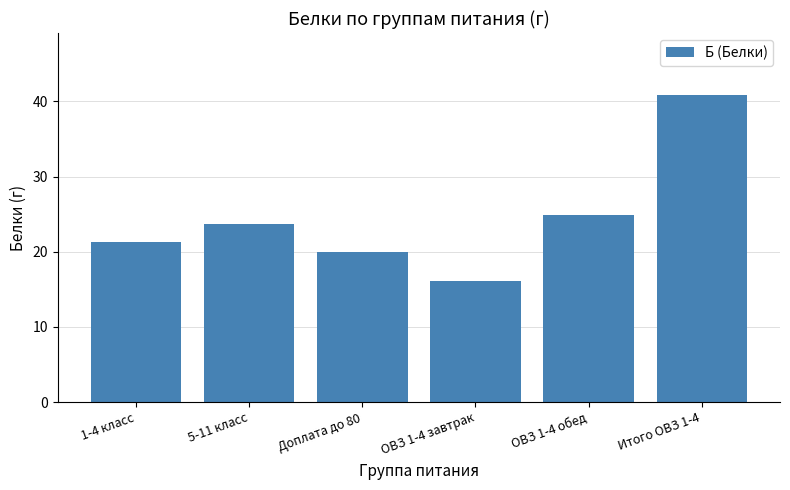

Reading right to left, transcribe all the data shown in this chart.

40.9	24.9	16.0	19.9	23.7	21.2